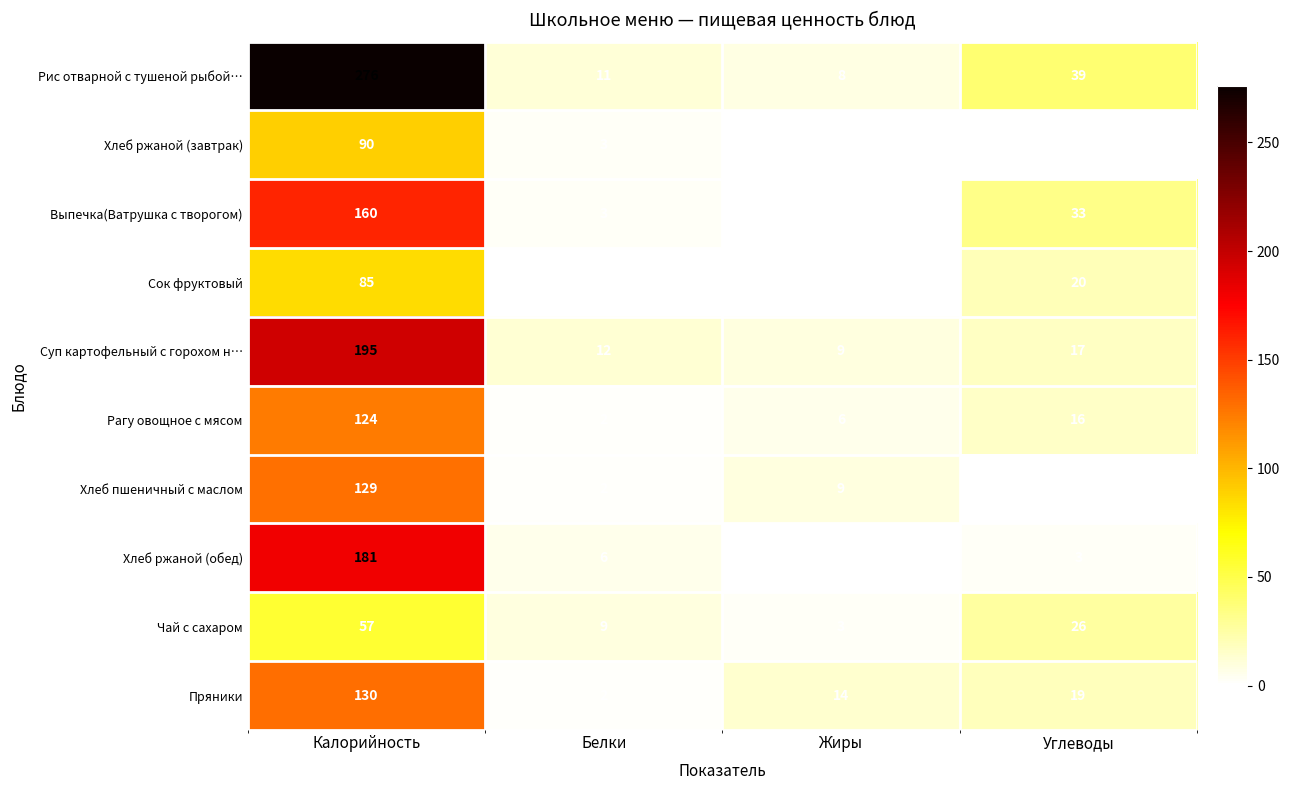

Which series has the largest total across all categories?

Рис отварной с тушеной рыбой…